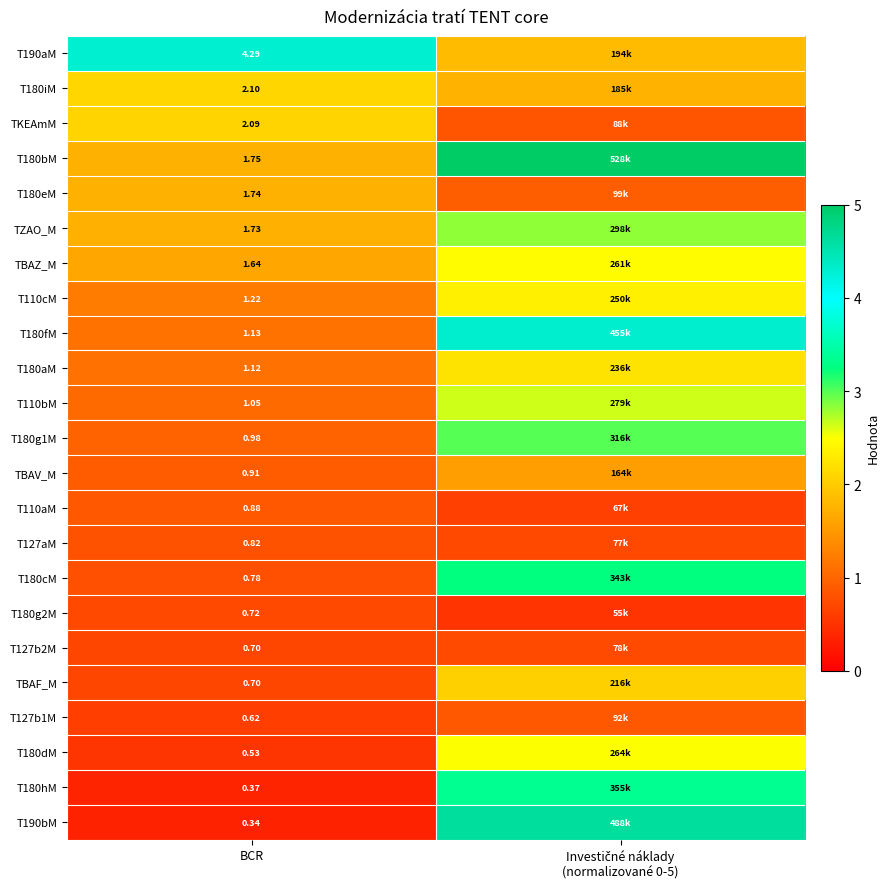

What is the difference between the highest and lowest values at Investičné náklady
(normalizované 0-5)?

4.5